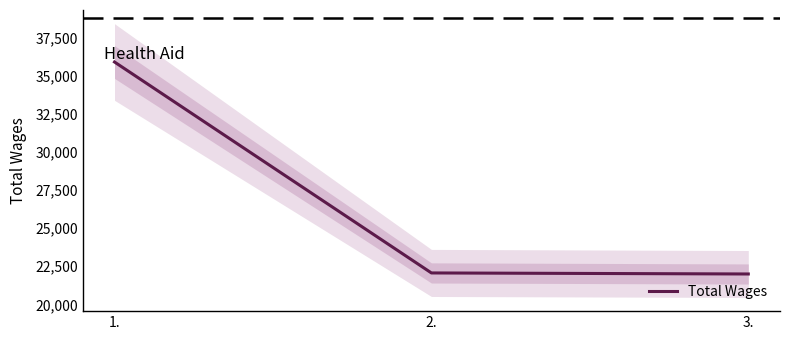

Between 3. and 1., which is larger?

1.